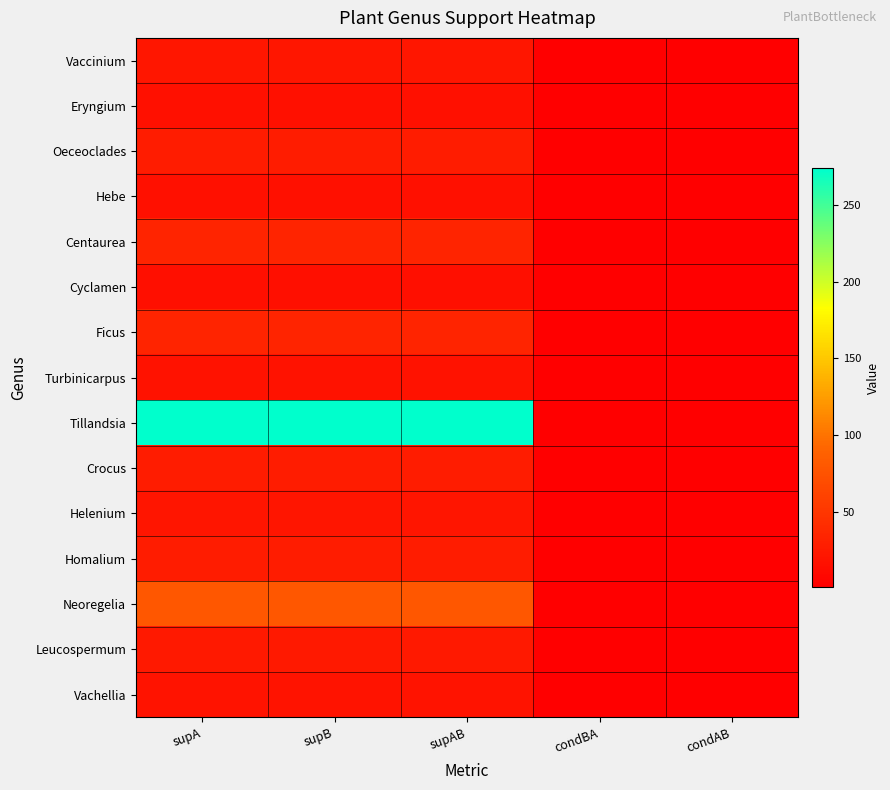

Which series has the largest range (max minus min)?

Tillandsia